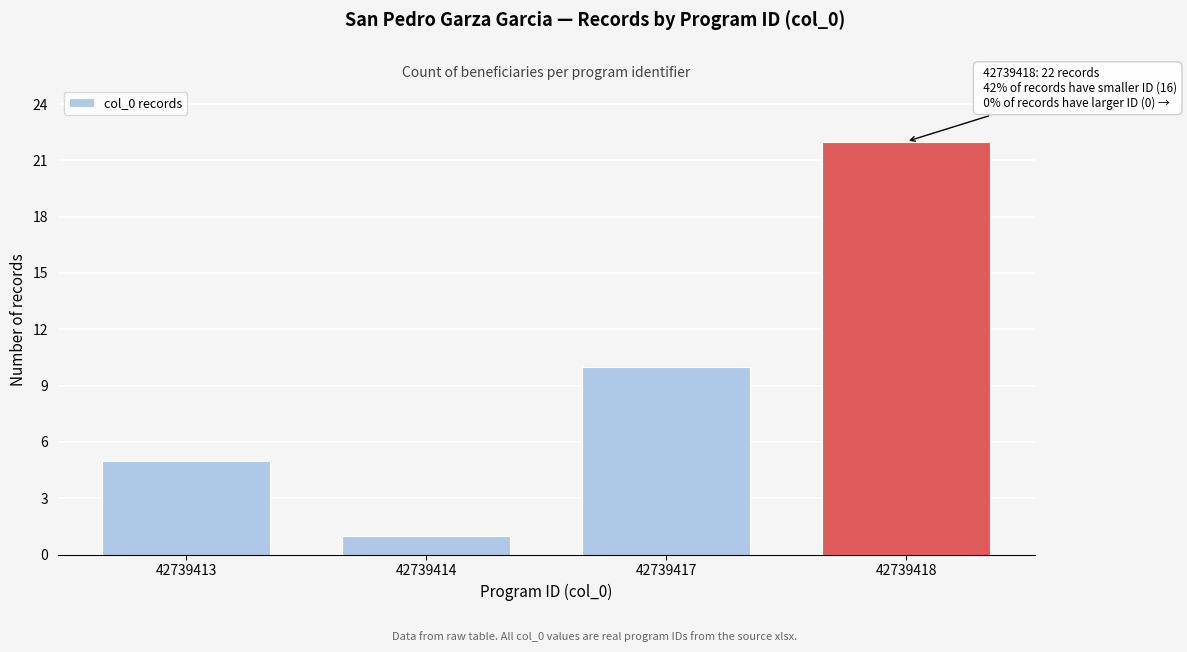

Reading left to right, list all the values displayed in this chart.

5	1	10	22